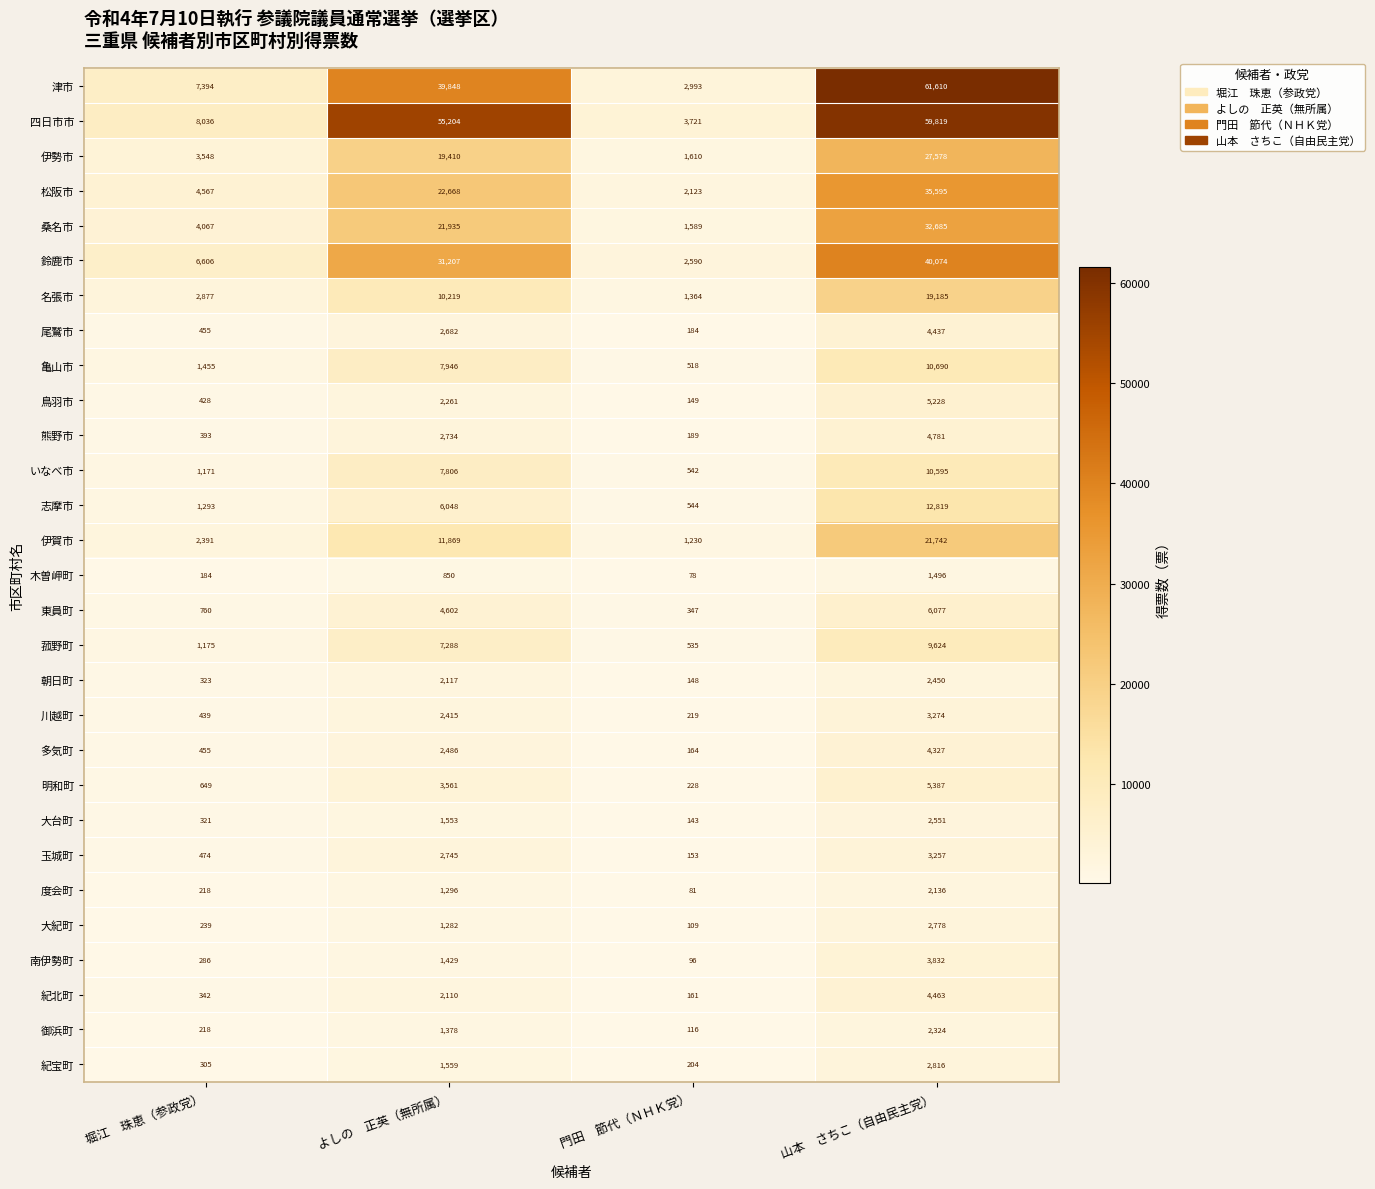

At which label does いなべ市 reach its minimum?

門田　節代（ＮＨＫ党）